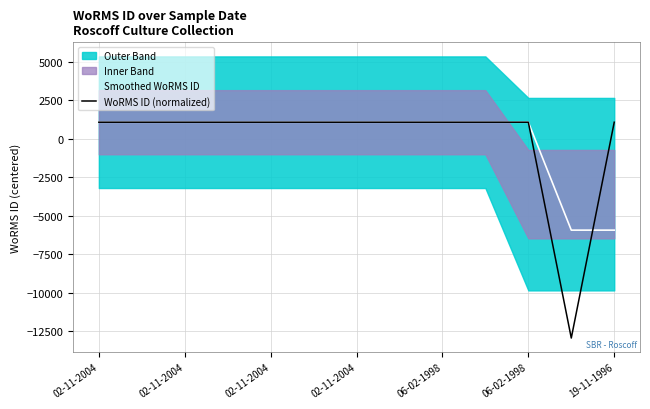

What value does the Smoothed WoRMS ID series have at 11?

-5935.8